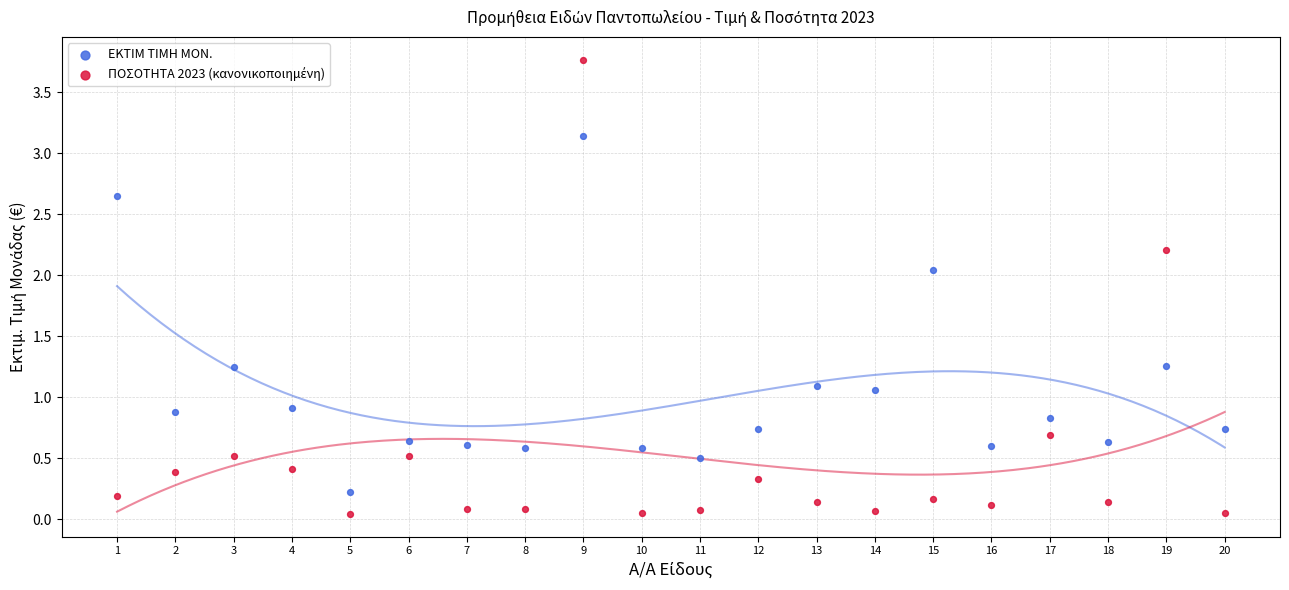

Which series has the widest spread of Y values?

ΠΟΣΟΤΗΤΑ 2023 (κανονικοποιημένη)